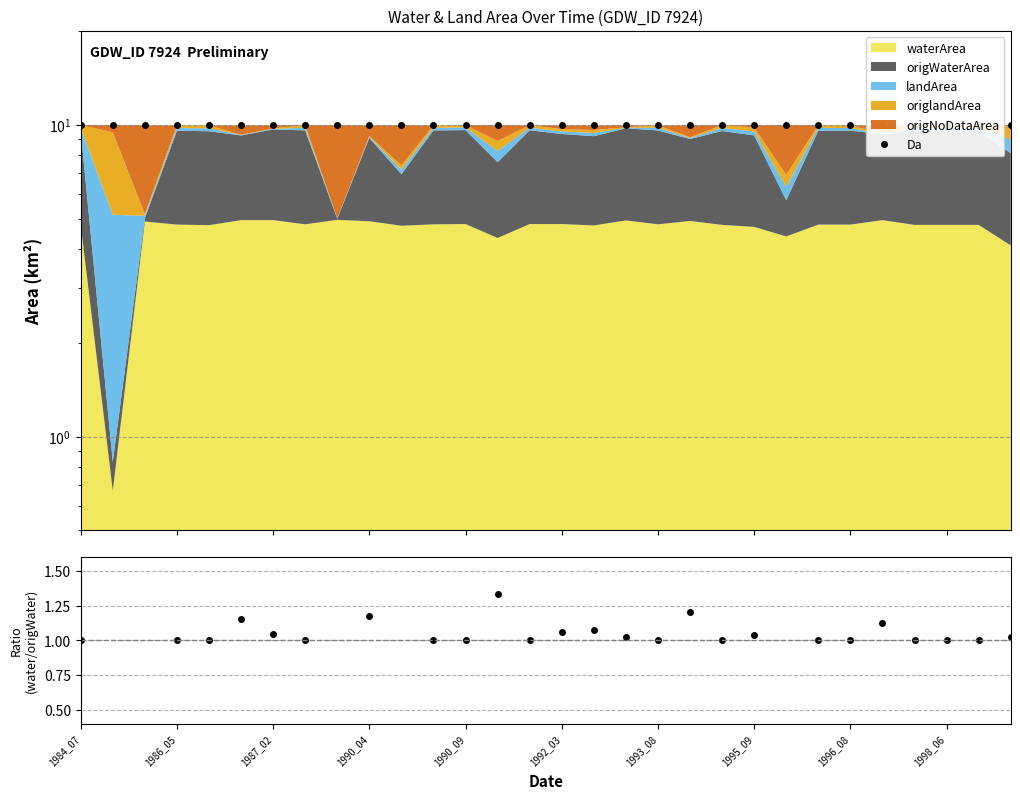

What is the difference between the waterArea/origWaterArea values at 16 and 1992_03?

0.1